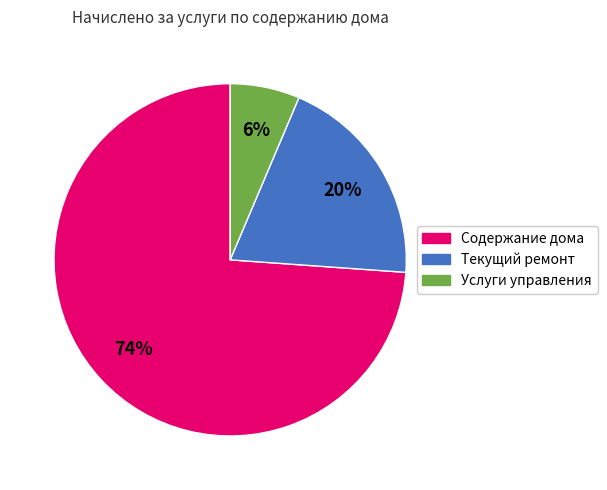

To the nearest percent, what is the average slice percentage?

33%